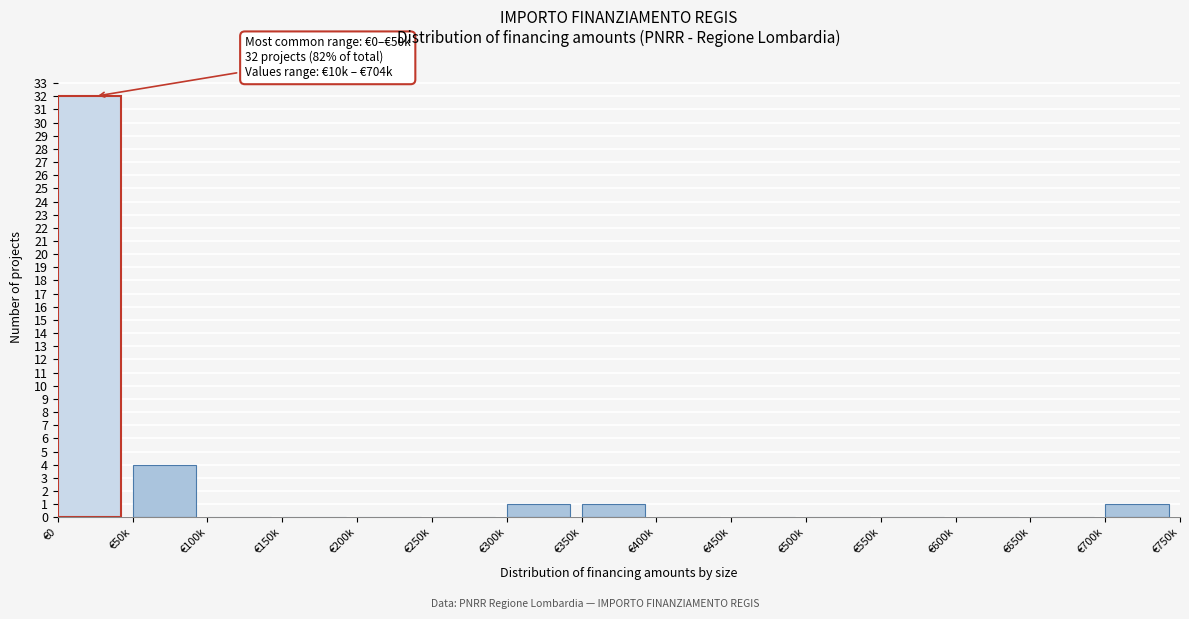

Reading left to right, extract all data points from this chart.

€0=32	€50k=4	€100k=0	€150k=0	€200k=0	€250k=0	€300k=1	€350k=1	€400k=0	€450k=0	€500k=0	€550k=0	€600k=0	€650k=0	€700k=1